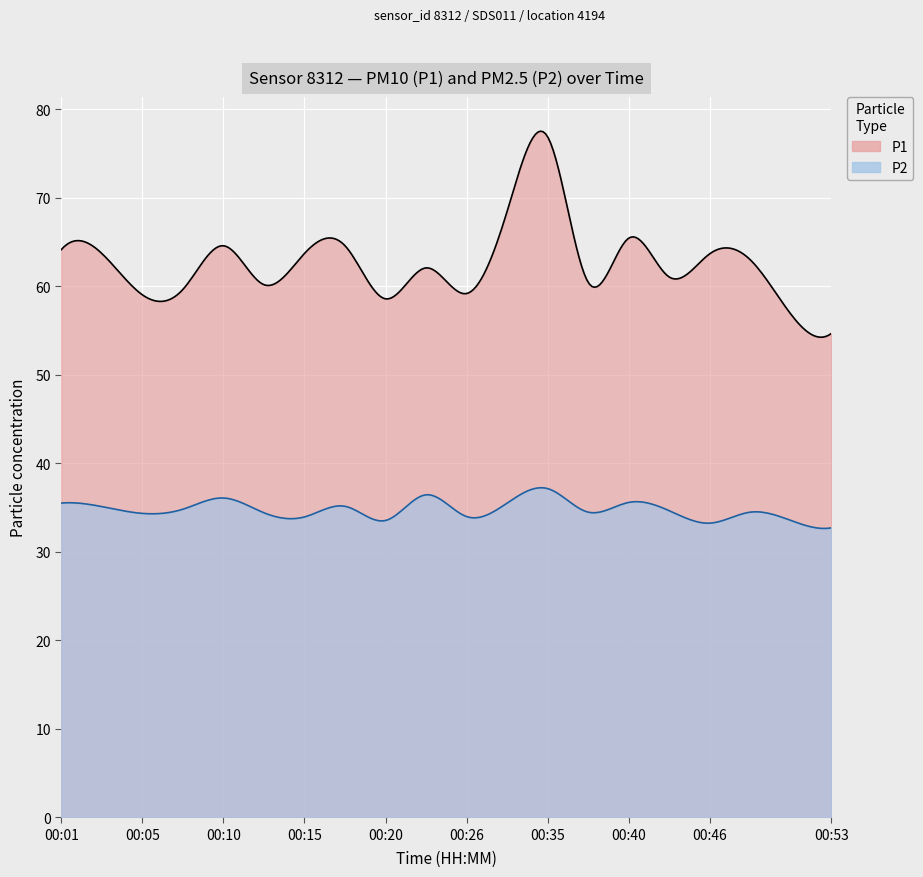

Is it true that P2 equals 34.0 at 00:26?

True